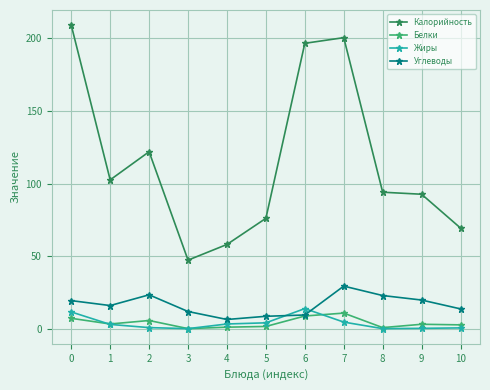

True or false: Углеводы has a value of 22.8 at 8.

True